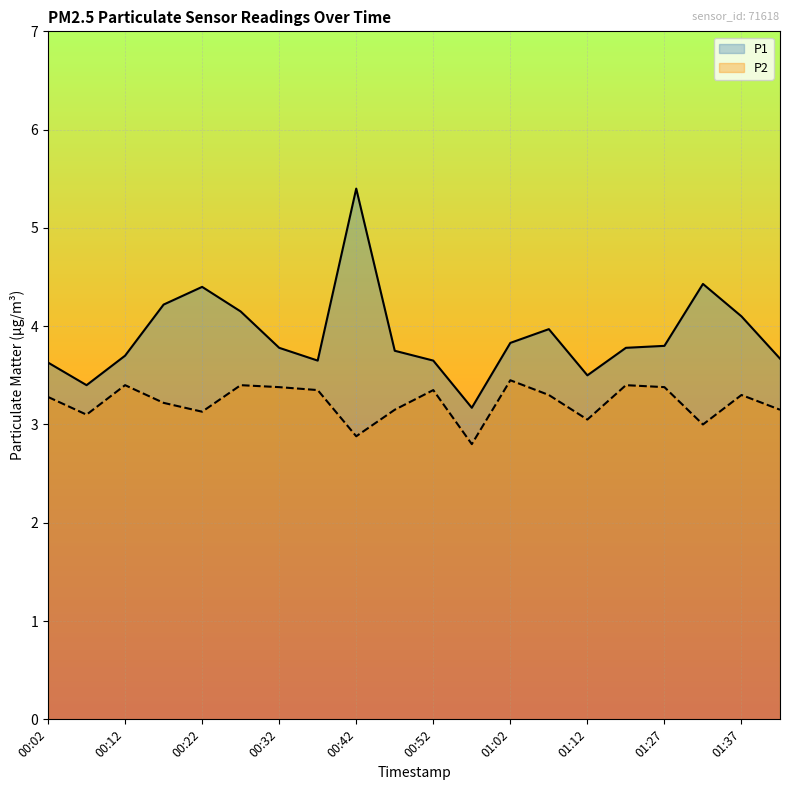

What is the difference between the P1 values at 00:42 and 00:12?

1.7